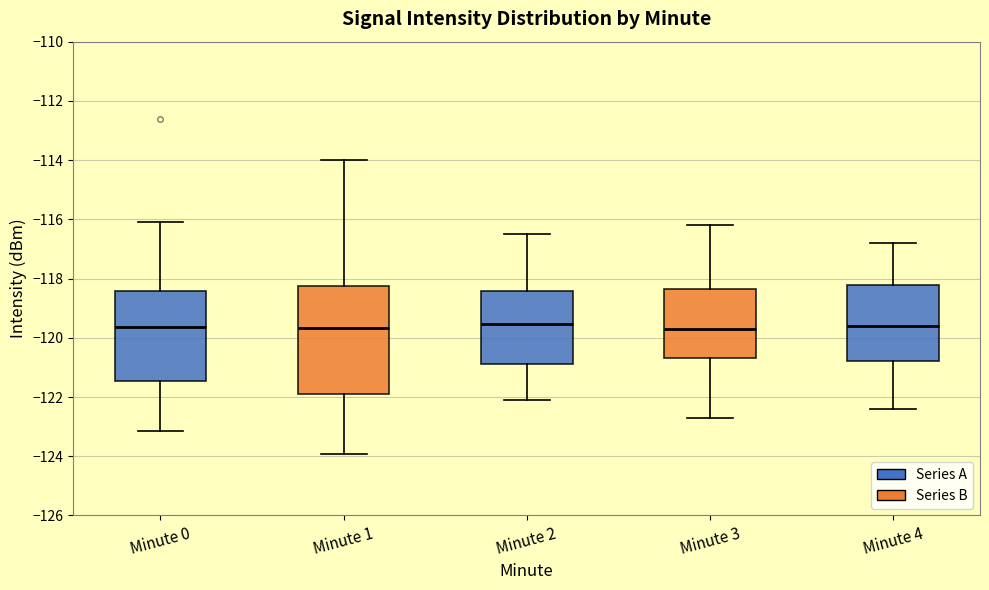

Where does the median line of the box for Minute 4 sit on the y-axis? The values are not printed on the chart, so give them approximately, as read against the axis.

-119.6